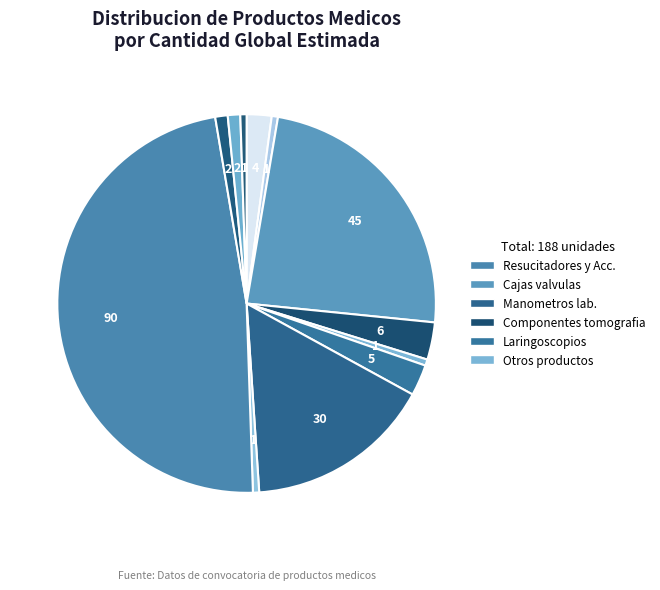

How many slices are in this pie chart?

12